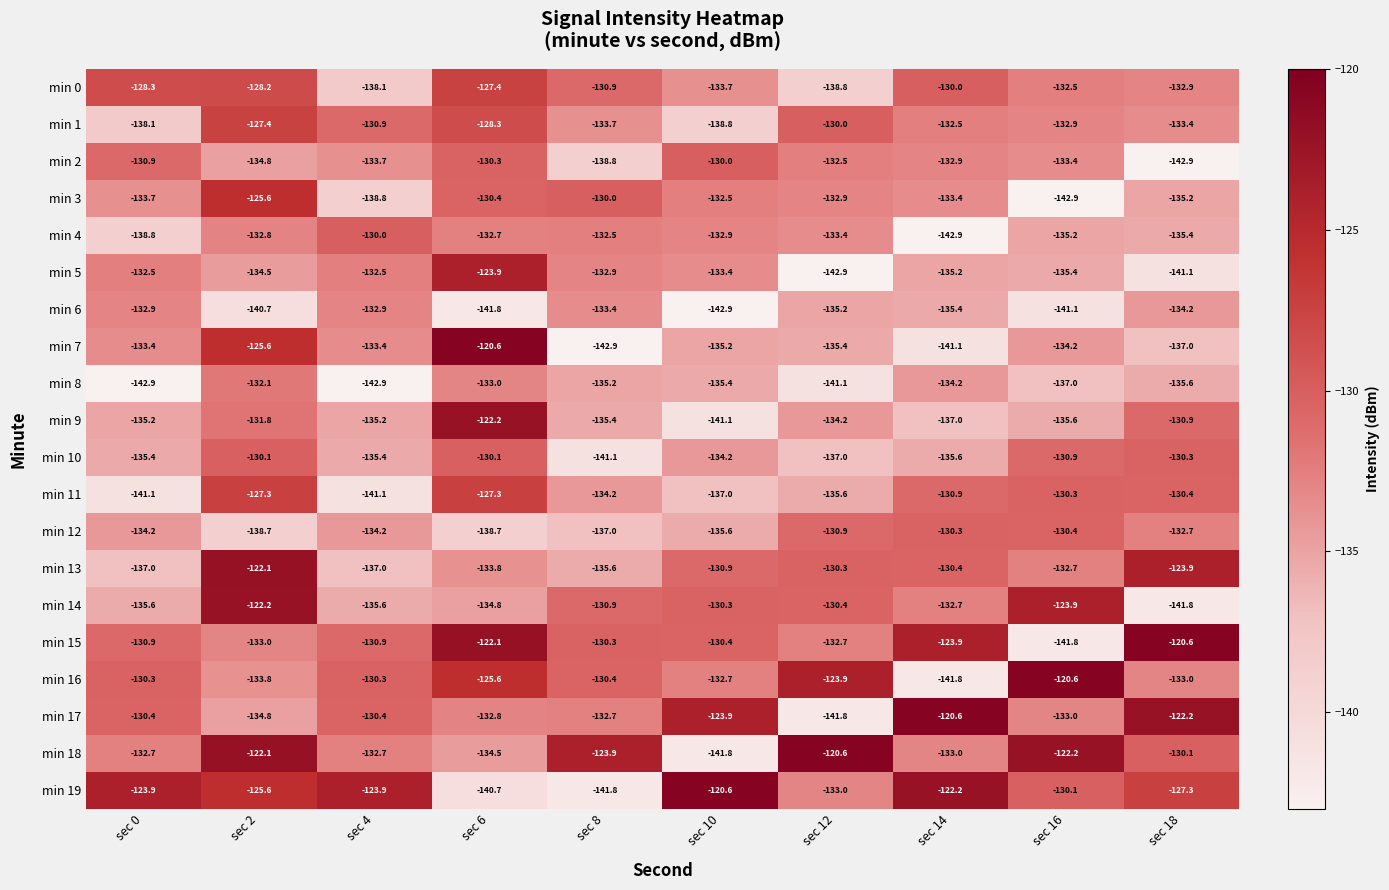

What is the difference between the min 14 values at sec 2 and sec 10?

8.1